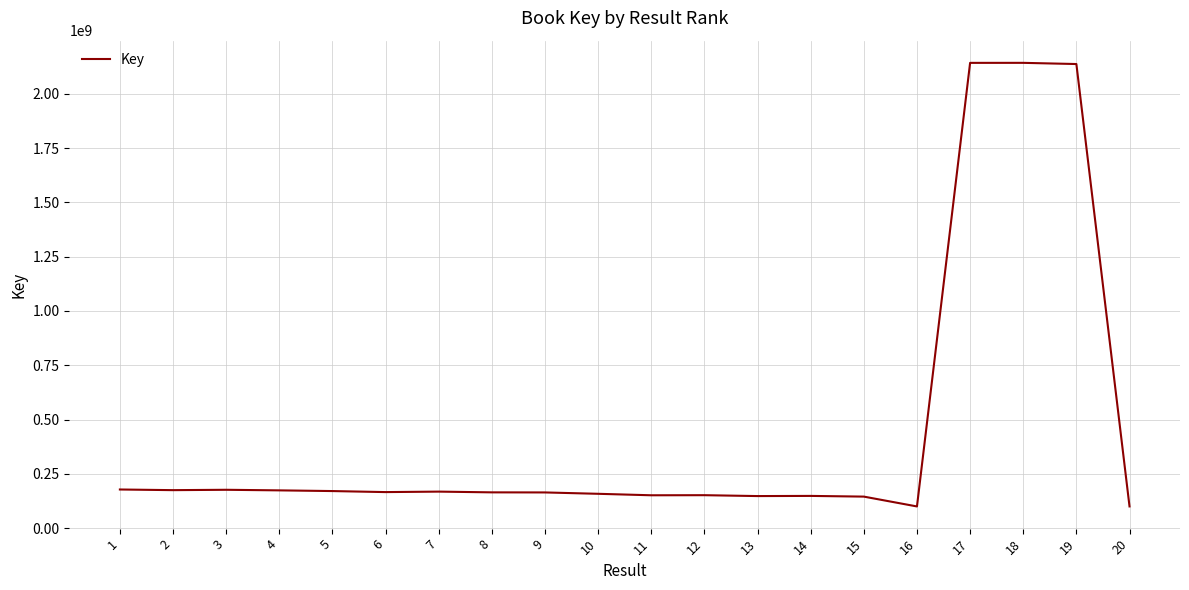

What is the difference between the maximum and second lowest values?

2041599997